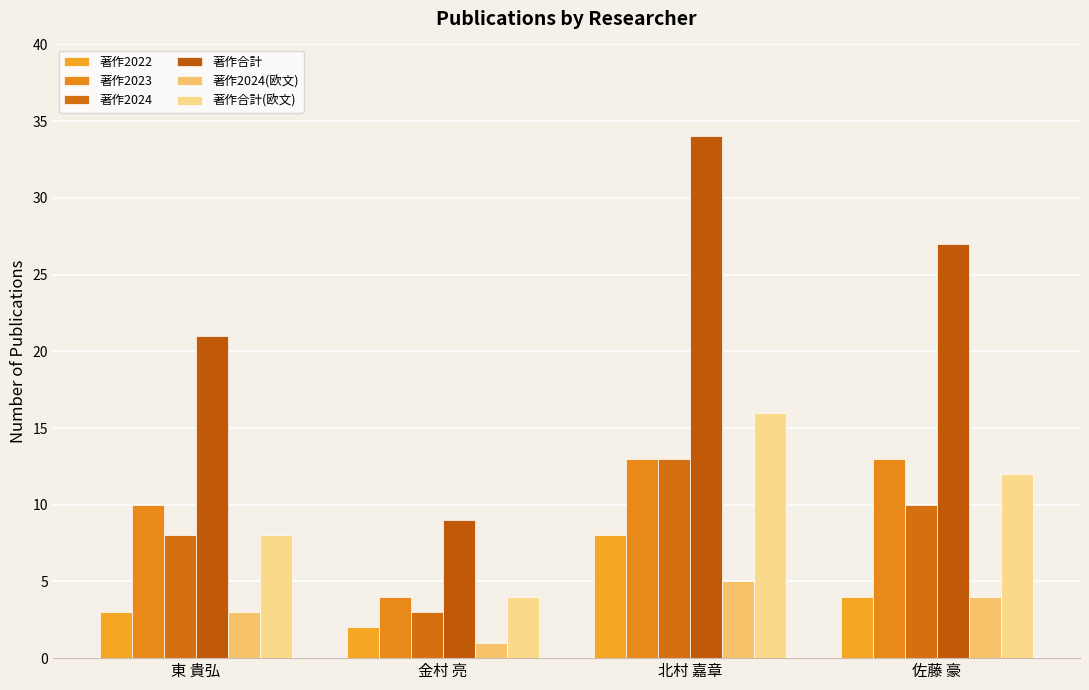

At how many categories does at least one series exceed 2?

4